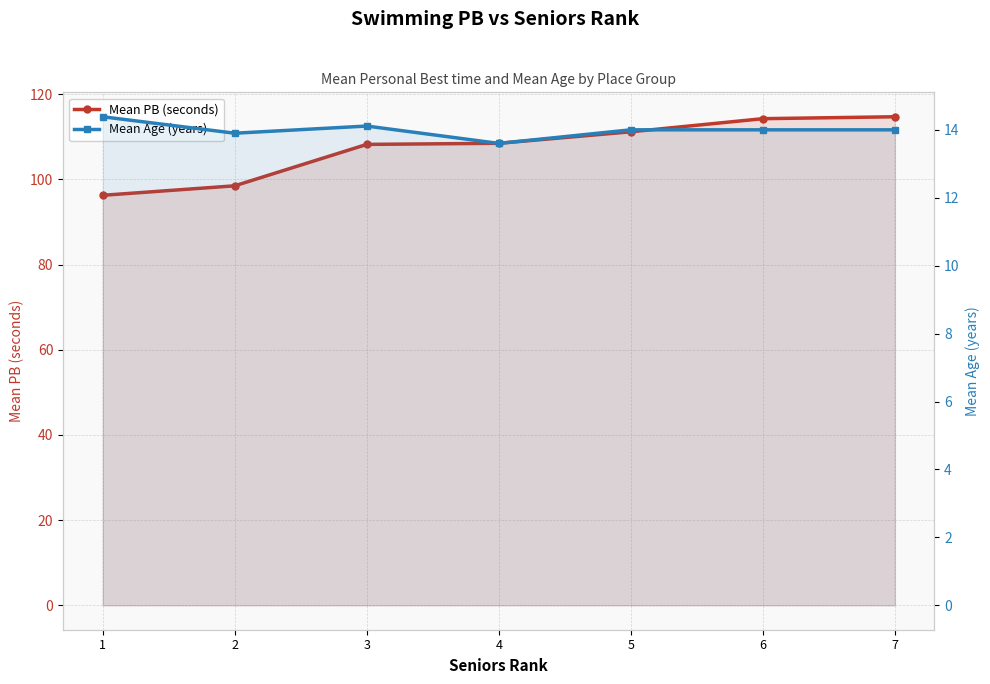

Between 1 and 4, which series saw the biggest shift?

Mean PB (seconds)